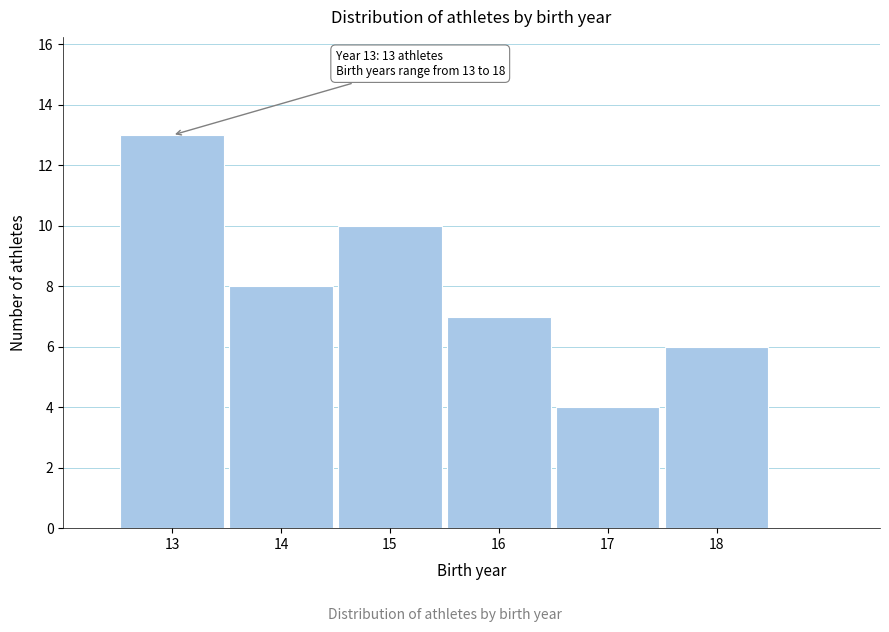

Which range on the x-axis has the tallest bar?

12.5 to 13.5